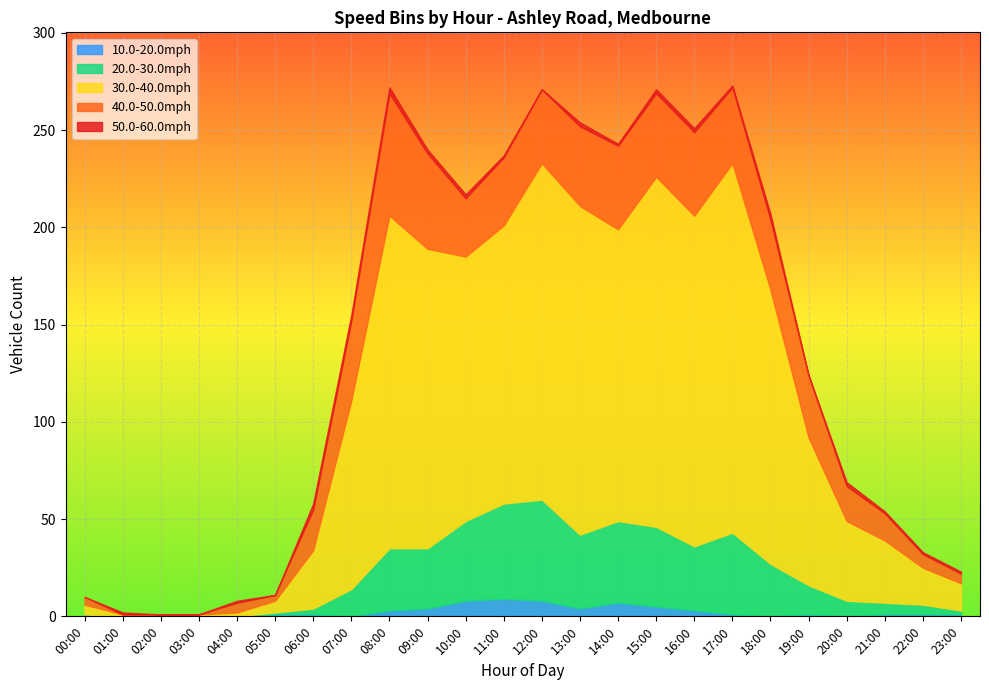

How many interior local peaks does the 20.0-30.0mph series have?

4